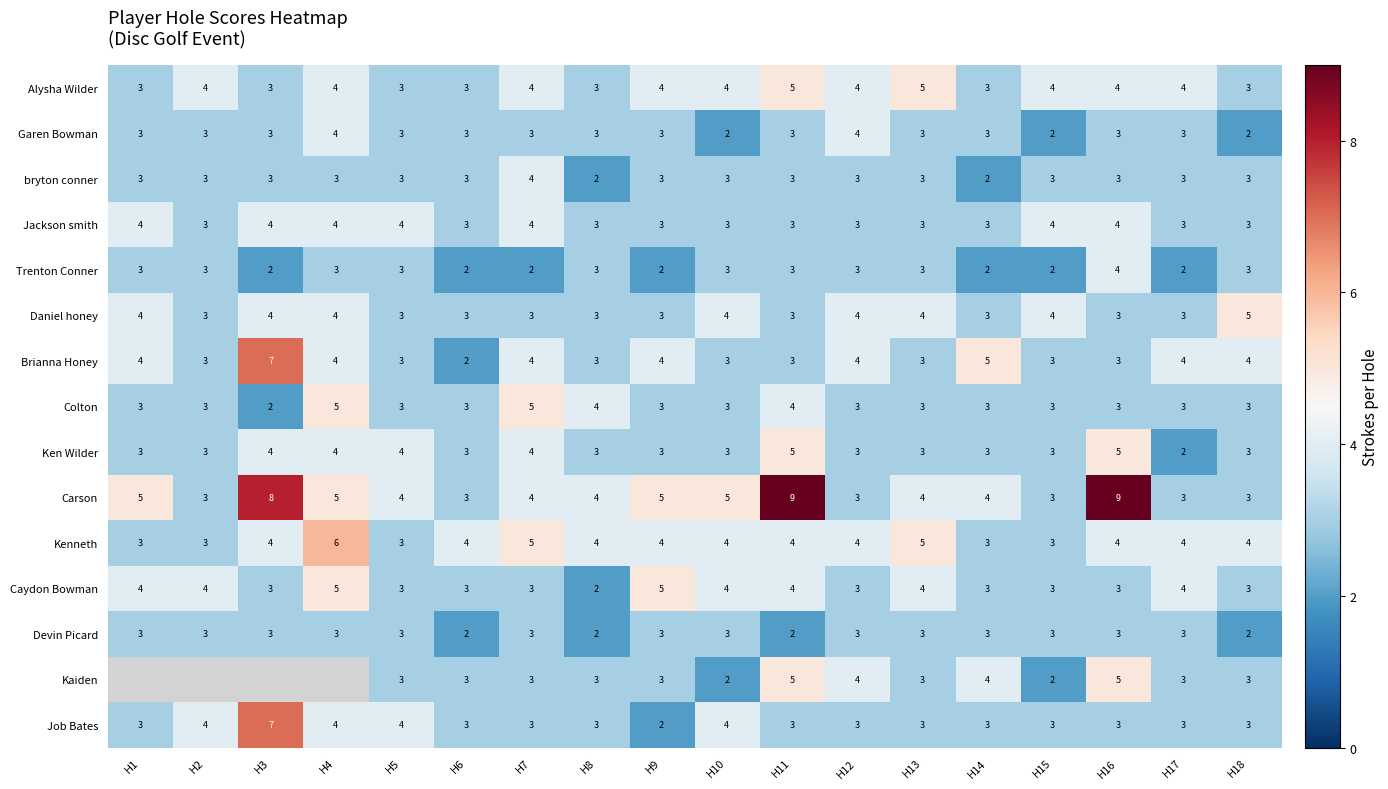

What is the minimum value for Daniel honey?

3